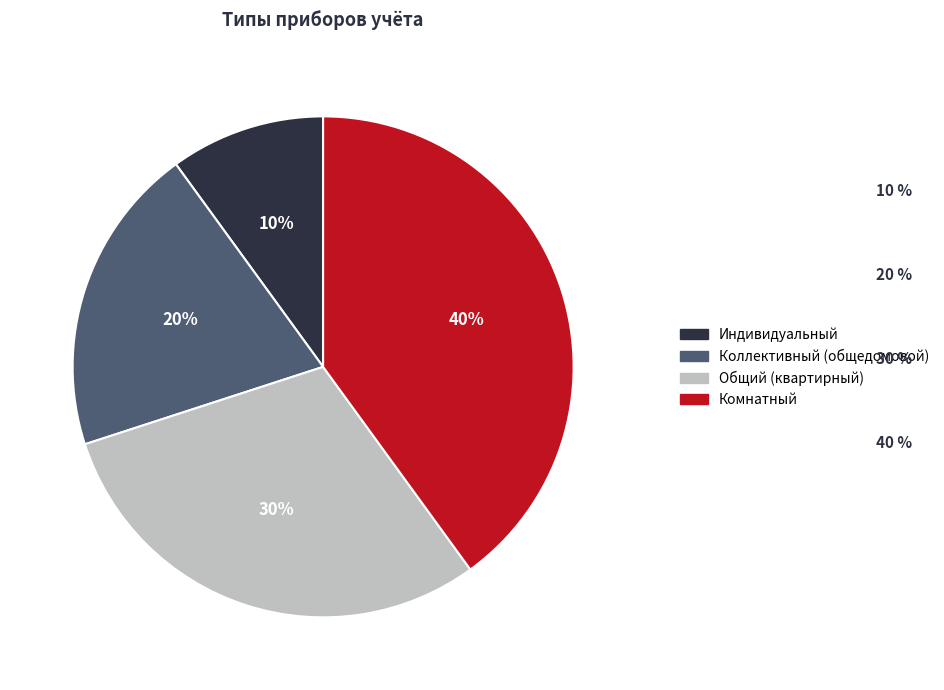

Is it true that Индивидуальный is 10% of the pie?

True